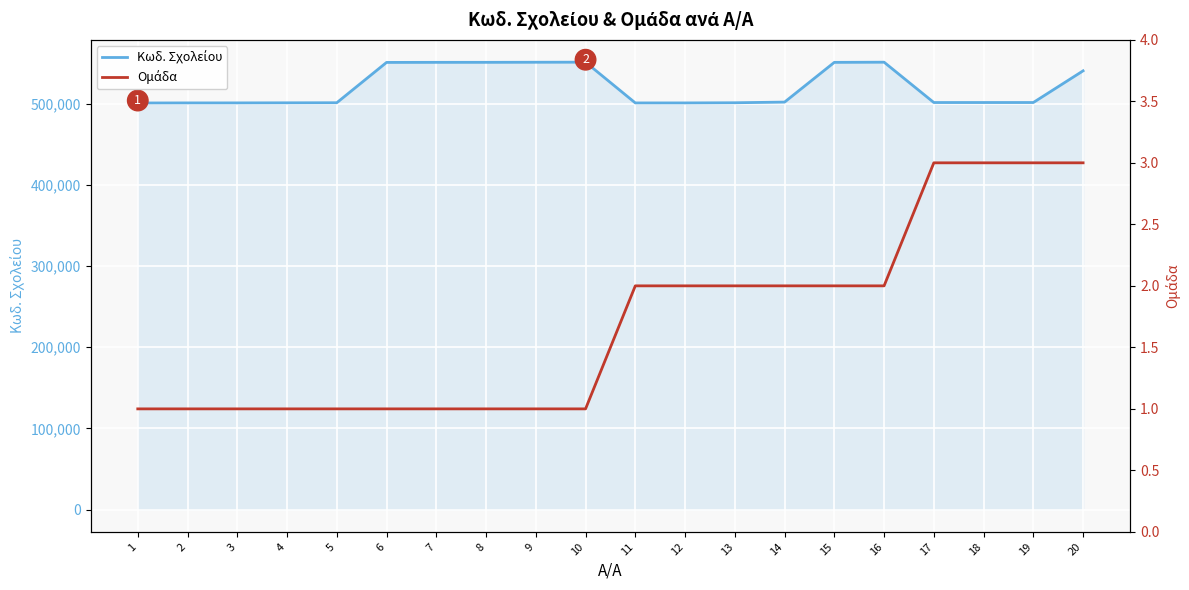

How many lines are shown in the chart?

2